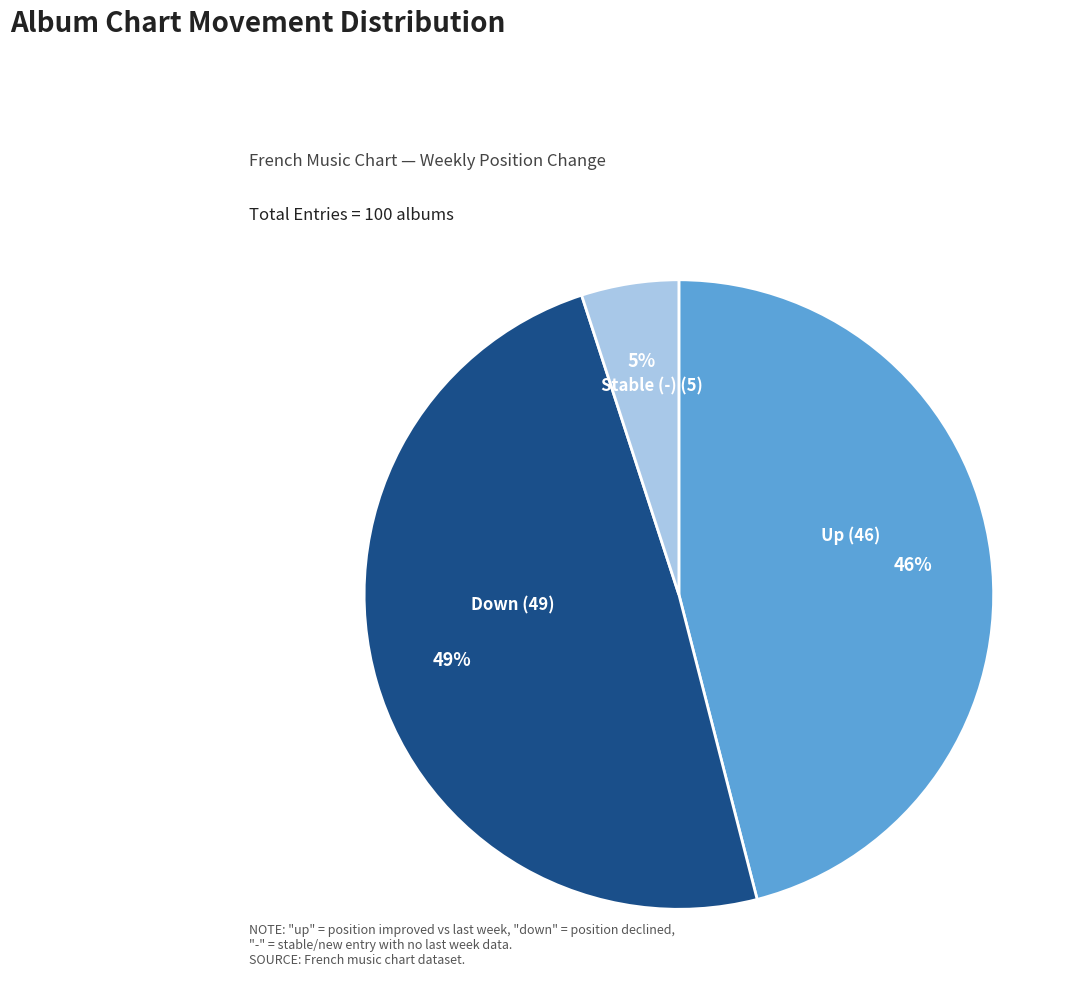

Is there a majority slice in this chart?

No